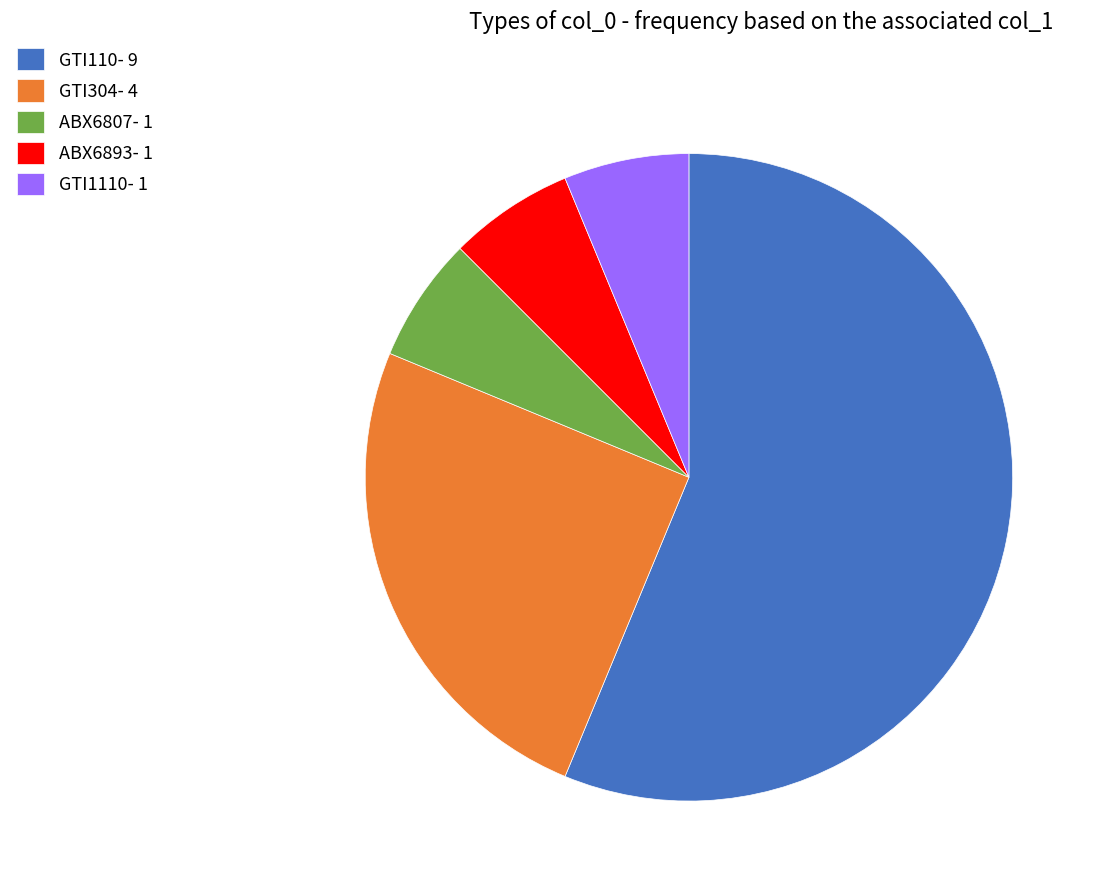

True or false: GTI110 accounts for 48% of the total.

False